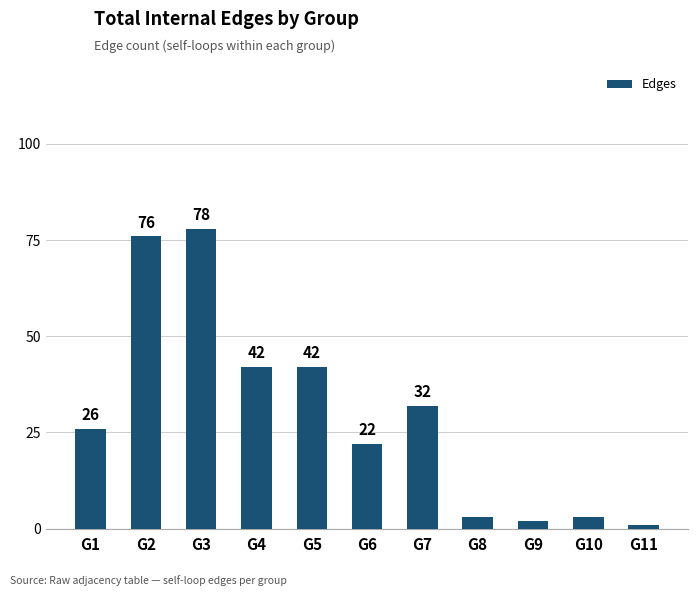

What is the change in value from G6 to G11?

-21